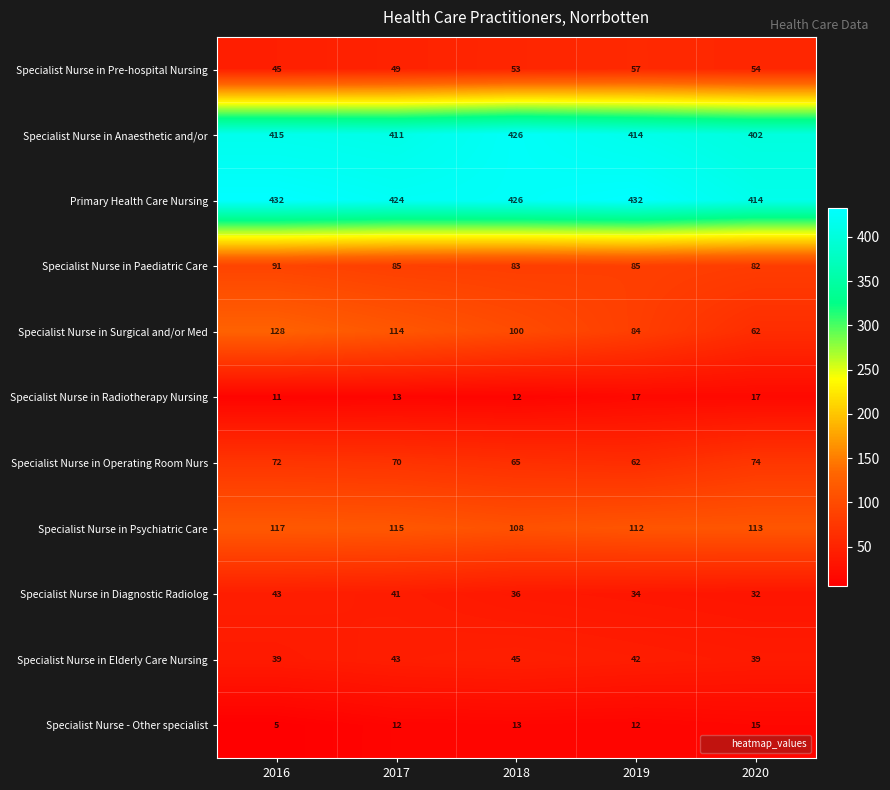

What is the difference between the maximum and minimum values in the Primary Health Care Nursing series?

18